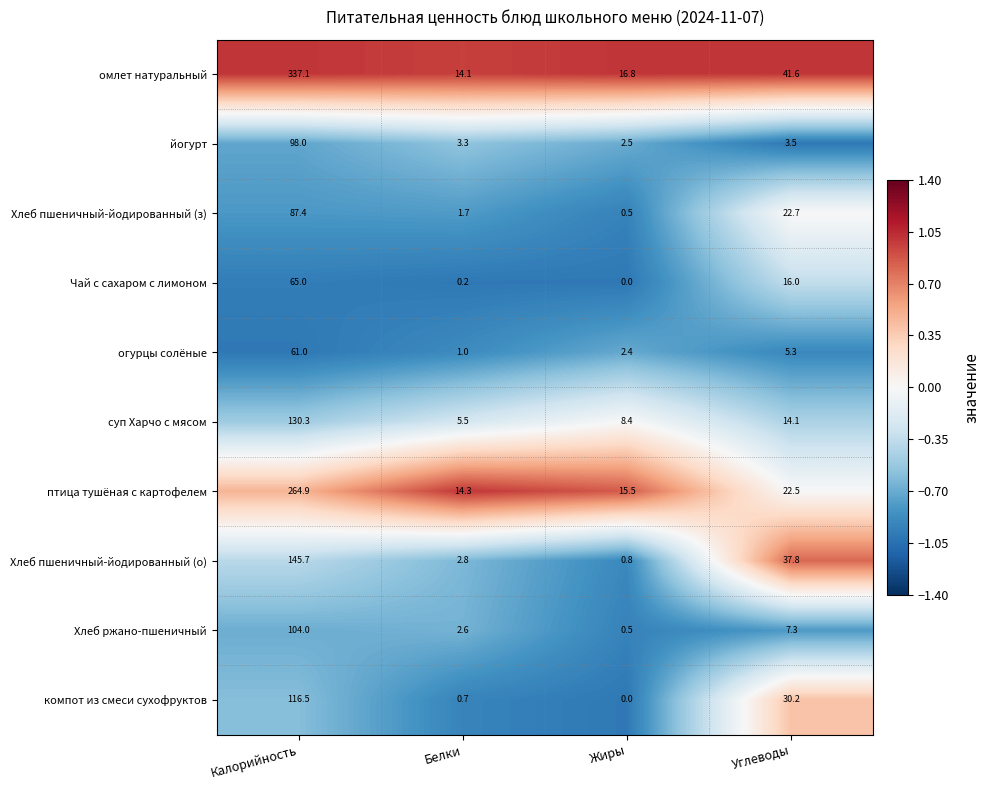

True or false: Хлеб ржано-пшеничный has a value of 0.5 at Жиры.

True